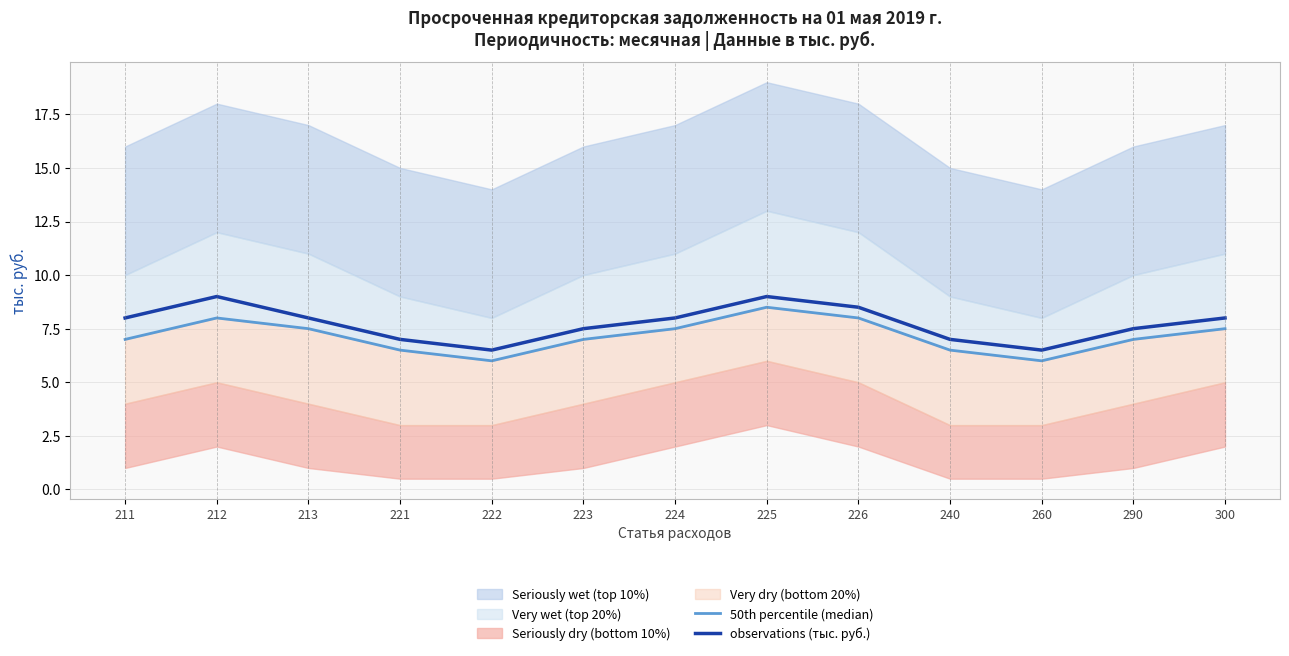

What is the difference between the observations (тыс. руб.) values at 225 and 211?

1.0